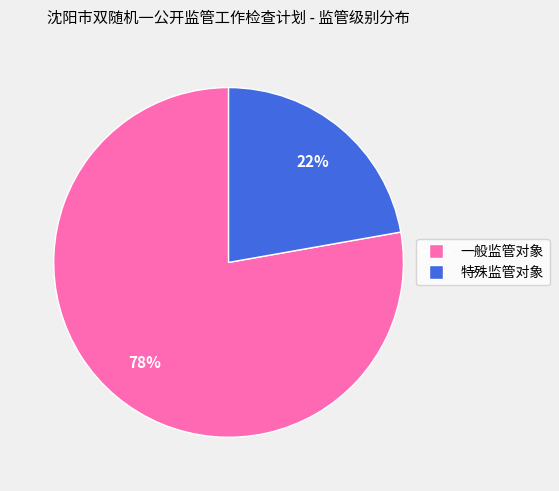

Which category has the biggest portion of the pie?

一般监管对象